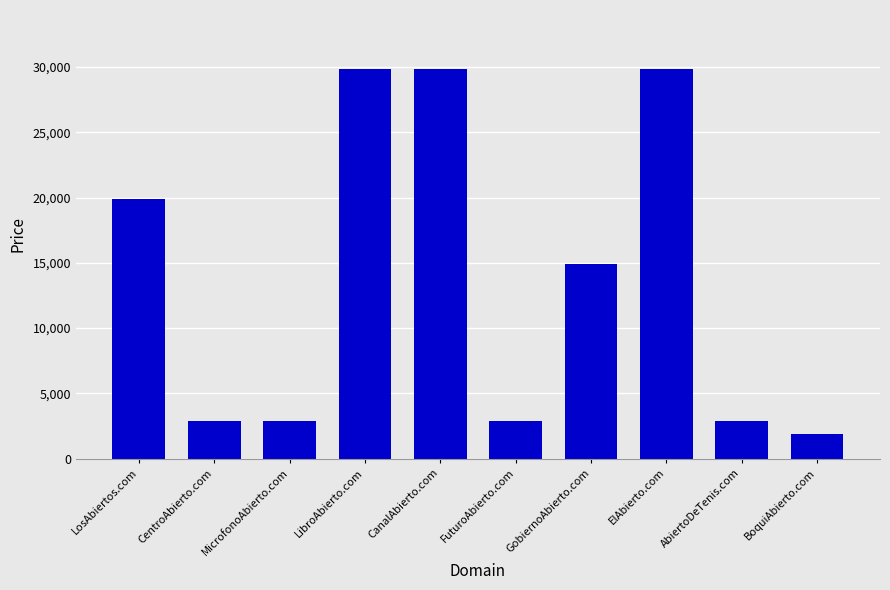

What position from the right is CentroAbierto.com?

9